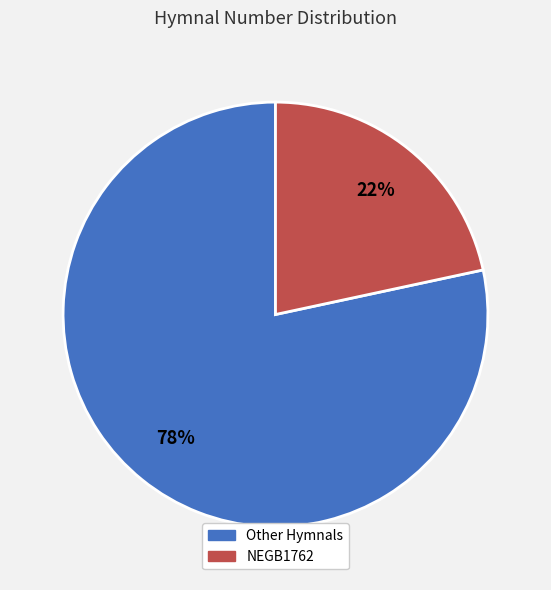

How many slices are in this pie chart?

2